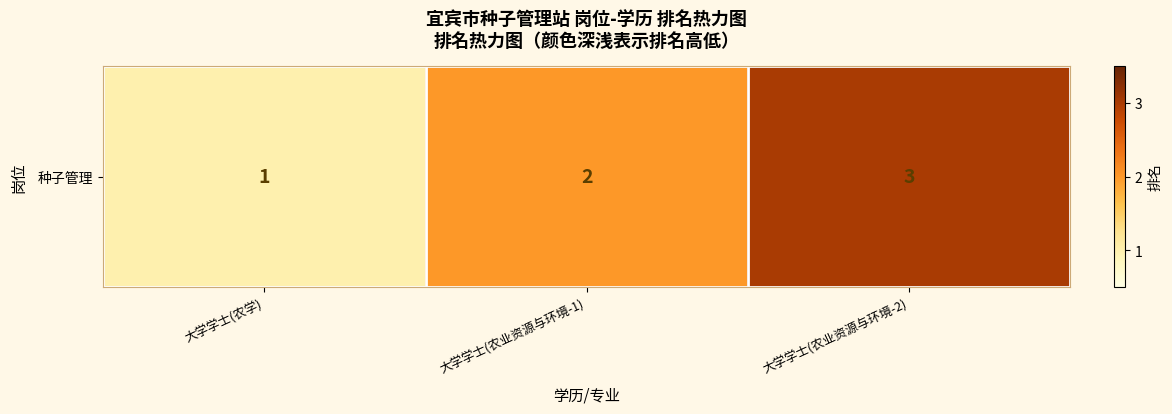

How many data points are less than 2?

1